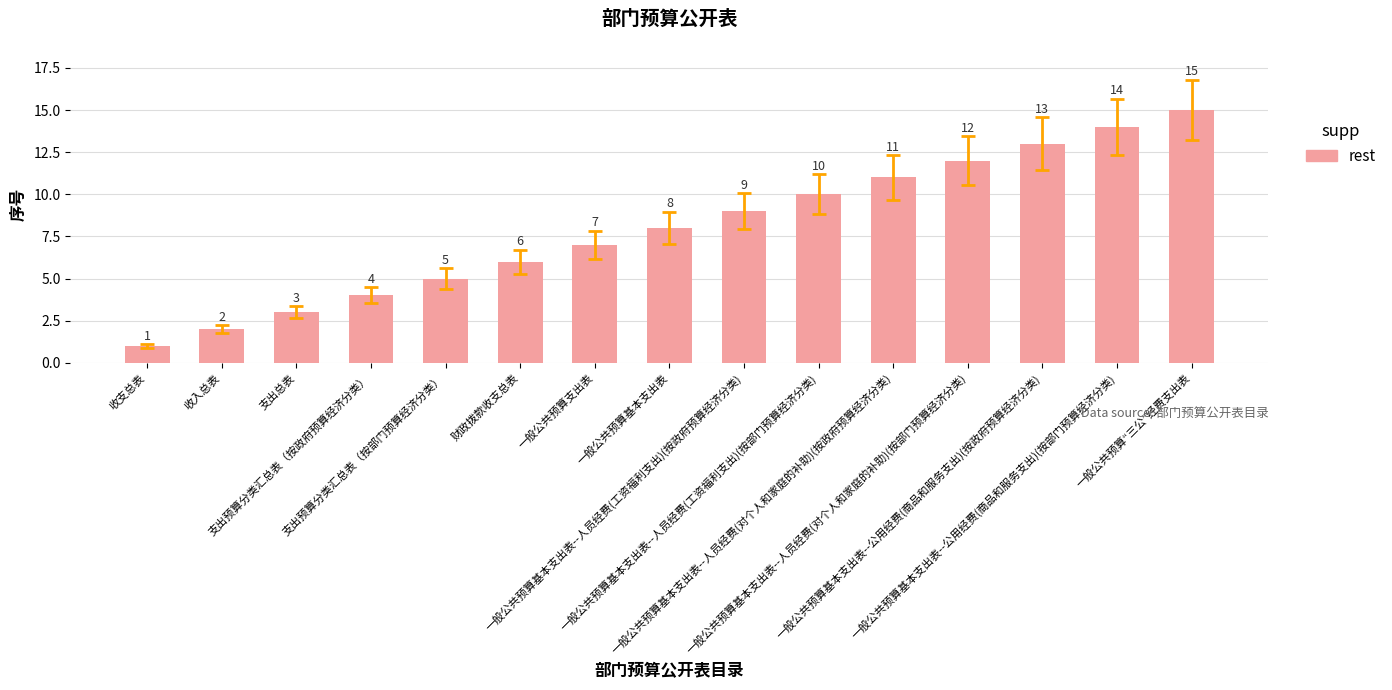

How many bars are there in total?

15